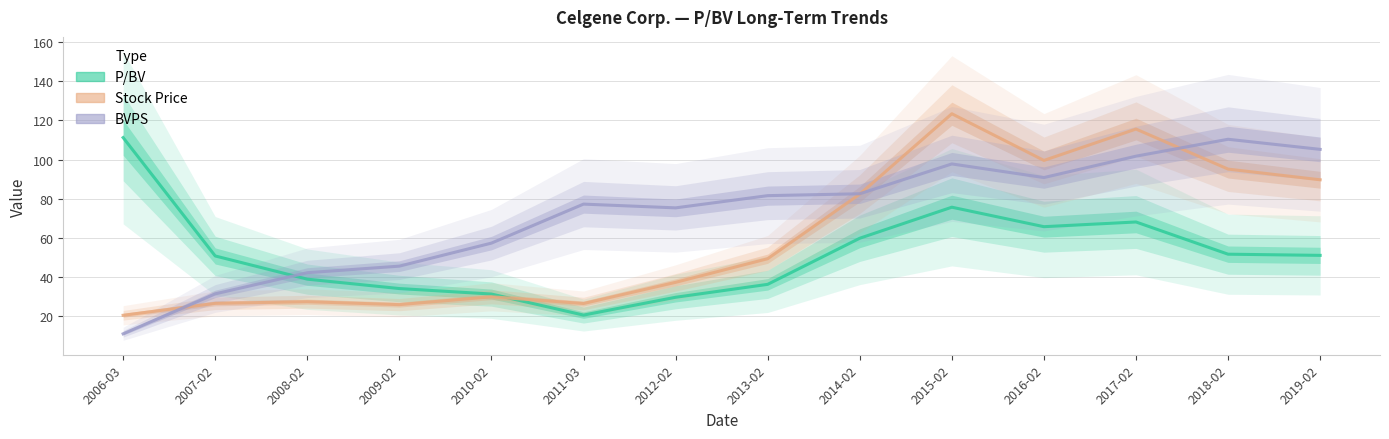

What is the difference between the P/BV values at 2012-02 and 2007-02?

21.1